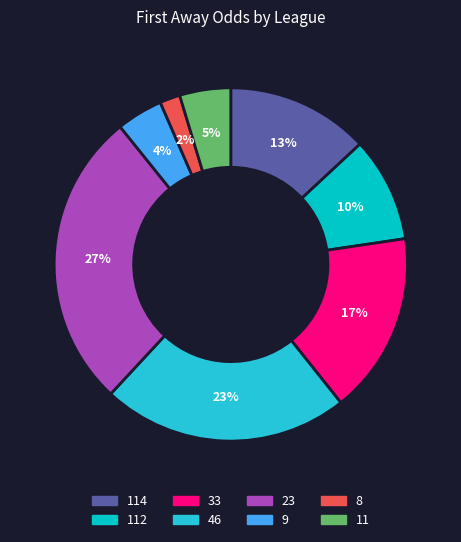

Do 114 and 112 together represent more than half of the pie?

No